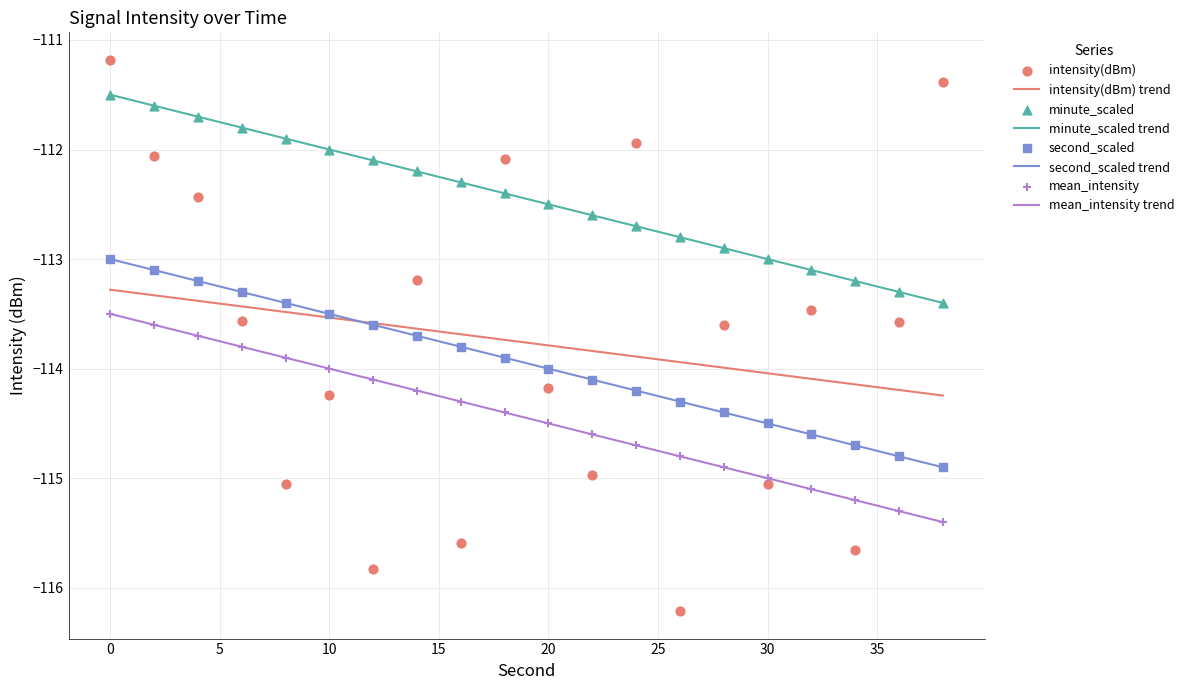

Which series has the largest total across all categories?

minute_scaled